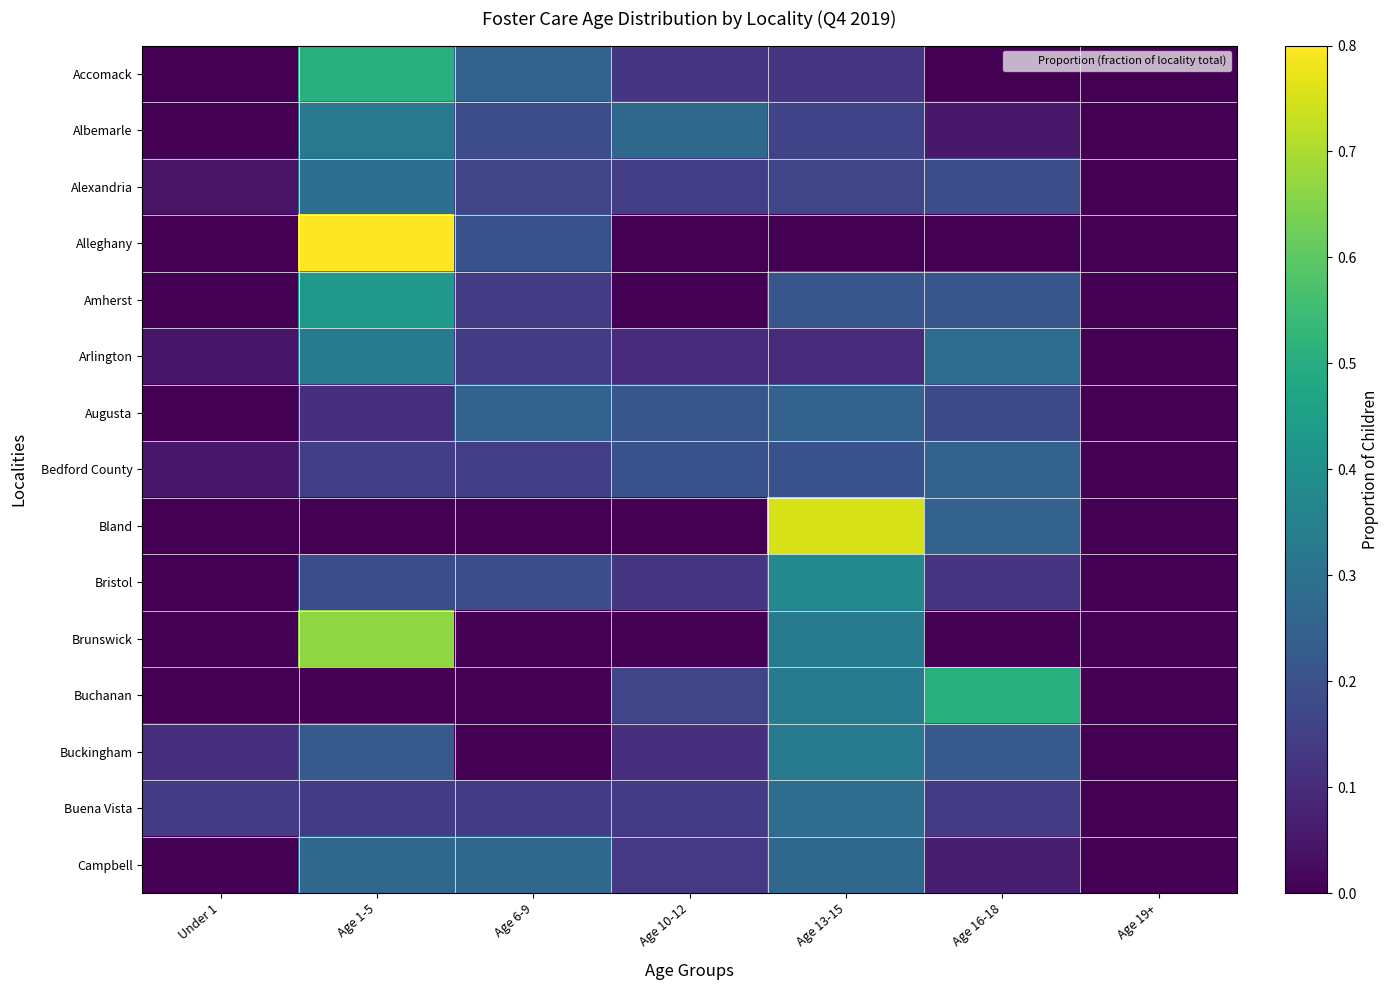

Rank the series at Age 19+ from highest to lowest value.

Accomack, Albemarle, Alexandria, Alleghany, Amherst, Arlington, Augusta, Bedford County, Bland, Bristol, Brunswick, Buchanan, Buckingham, Buena Vista, Campbell